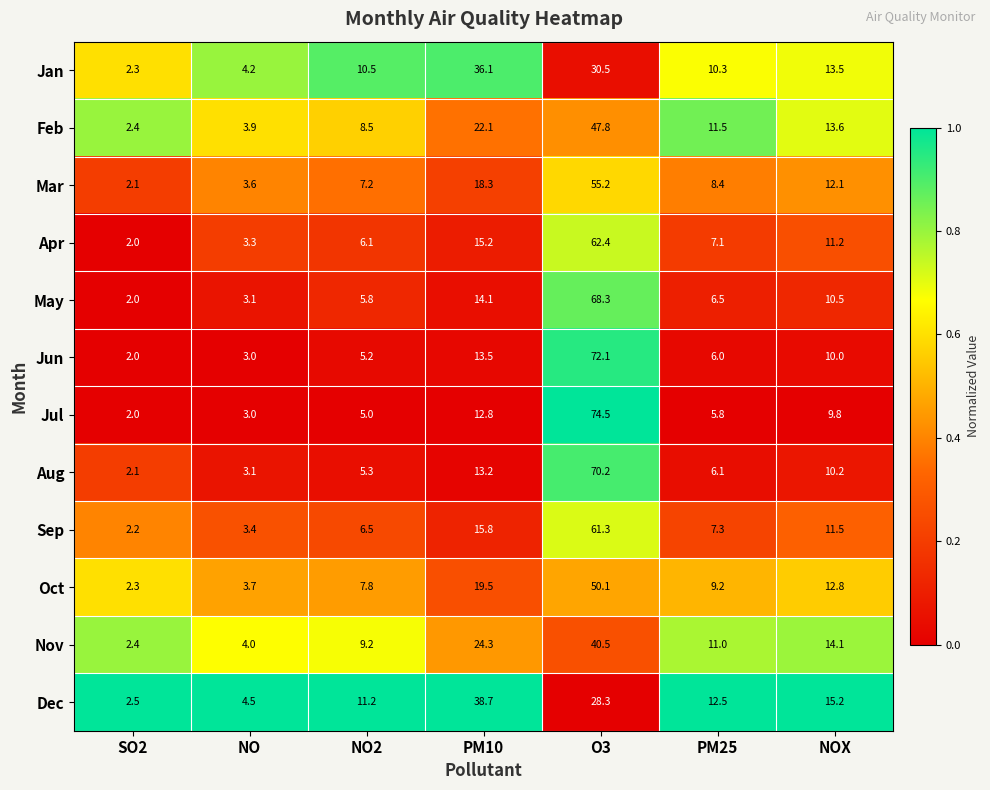

Rank the series at O3 from highest to lowest value.

Jul, Jun, Aug, May, Apr, Sep, Mar, Oct, Feb, Nov, Jan, Dec